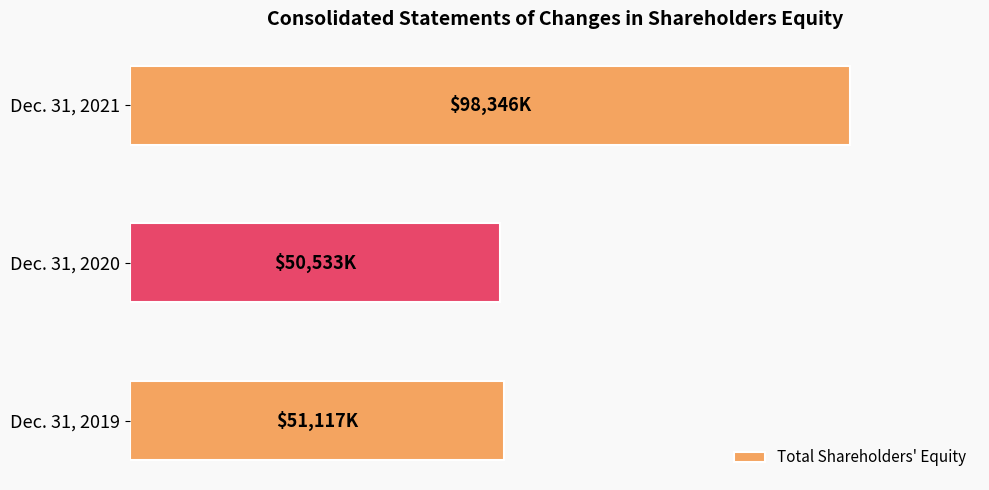

How many bars are there in total?

3